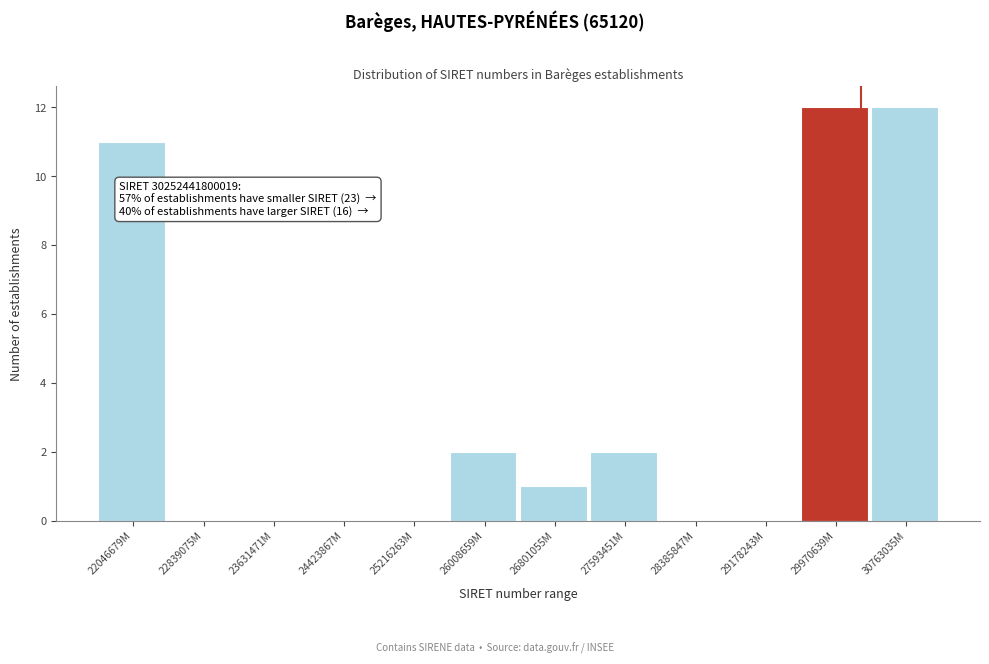

Reading right to left, what are all the values shown in this chart?

30763035M=12	29970639M=12	29178243M=0	28385847M=0	27593451M=2	26801055M=1	26008659M=2	25216263M=0	24423867M=0	23631471M=0	22839075M=0	22046679M=11